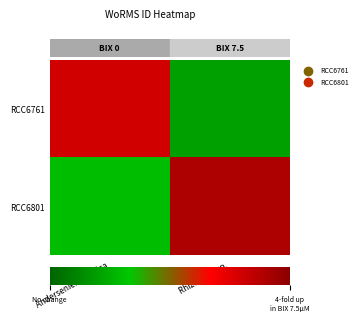

Reading right to left, what are all the values shown in this chart?

RCC6761: Rhizobium sp.=0.2	Anderseniella baltica=0.8
RCC6801: Rhizobium sp.=0.9	Anderseniella baltica=0.3